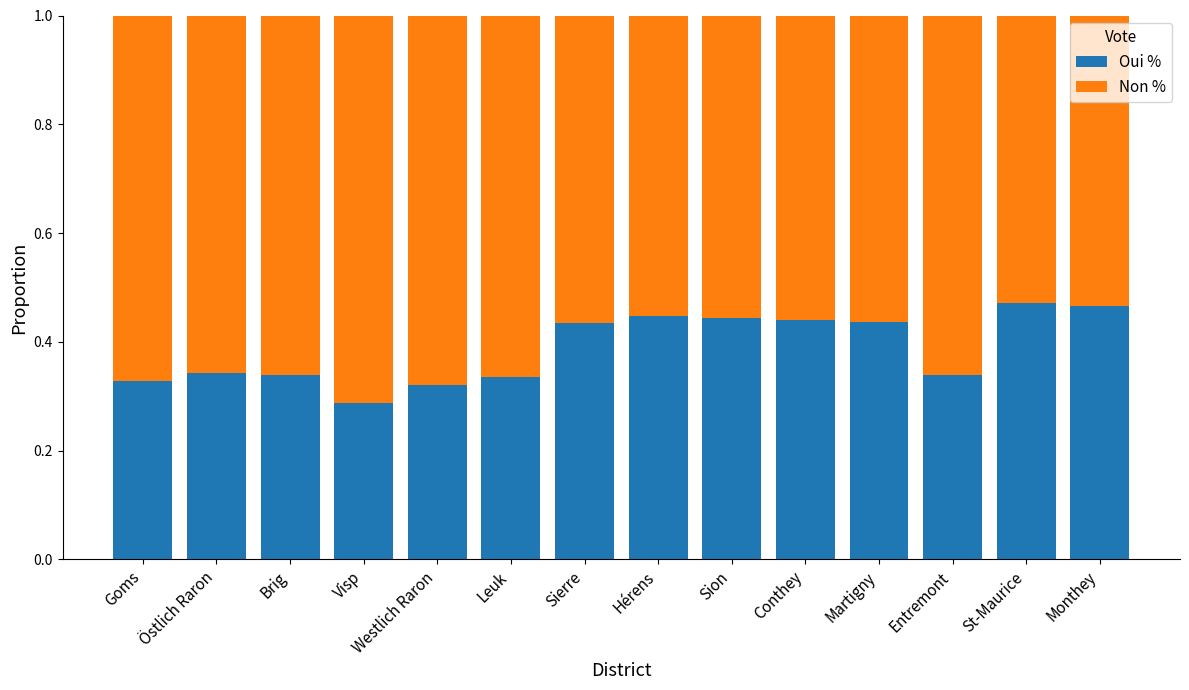

At which label is Oui % closest to 0?

Visp